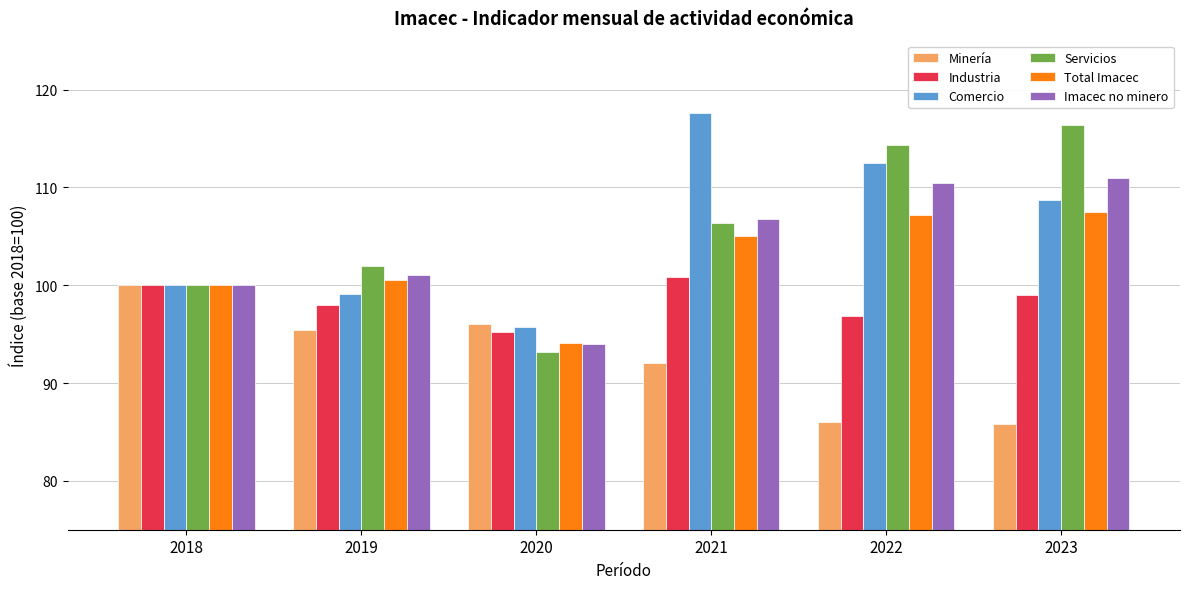

Reading left to right, extract all data points from this chart.

Minería: 100.0	95.4	96.1	92.1	86.0	85.8
Industria: 100.0	98.0	95.2	100.9	96.8	99.0
Comercio: 100.0	99.1	95.7	117.6	112.5	108.7
Servicios: 100.0	102.0	93.2	106.4	114.3	116.4
Total Imacec: 100.0	100.5	94.1	105.0	107.2	107.5
Imacec no minero: 100.0	101.0	94.0	106.7	110.5	110.9